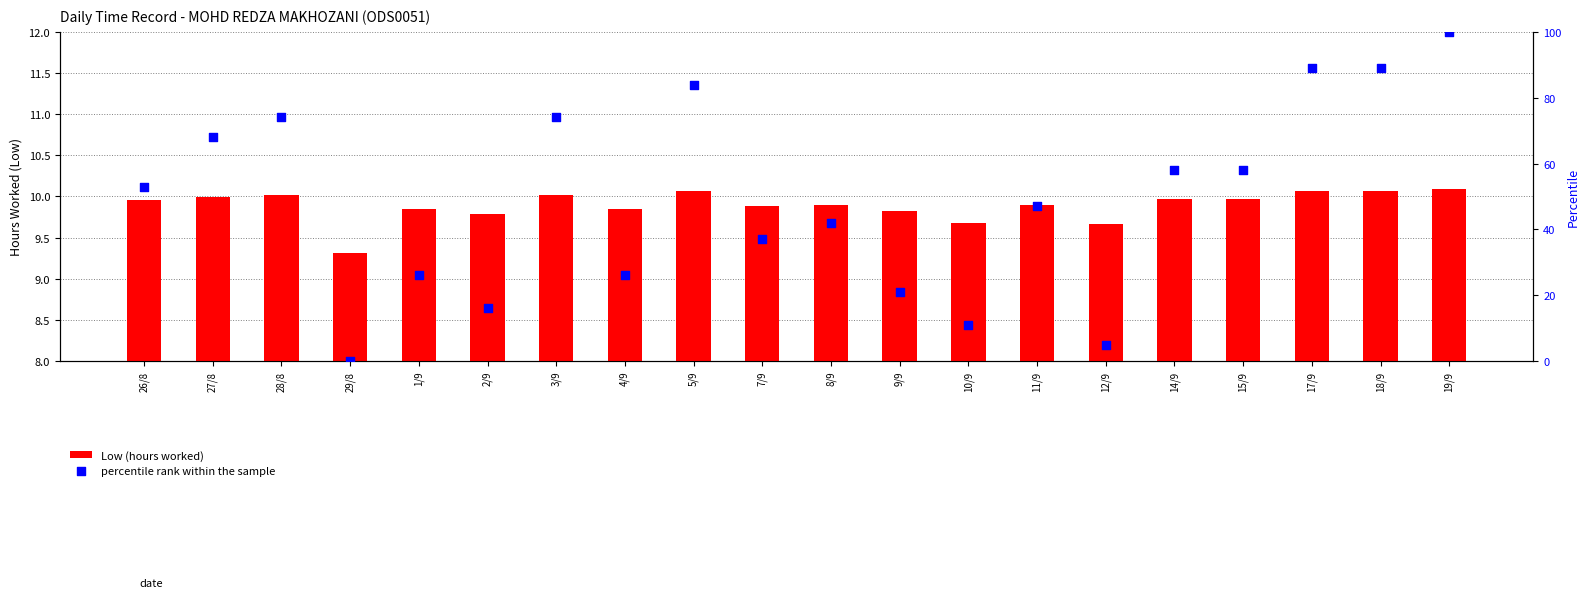

Which series has the largest total across all categories?

percentile rank within the sample